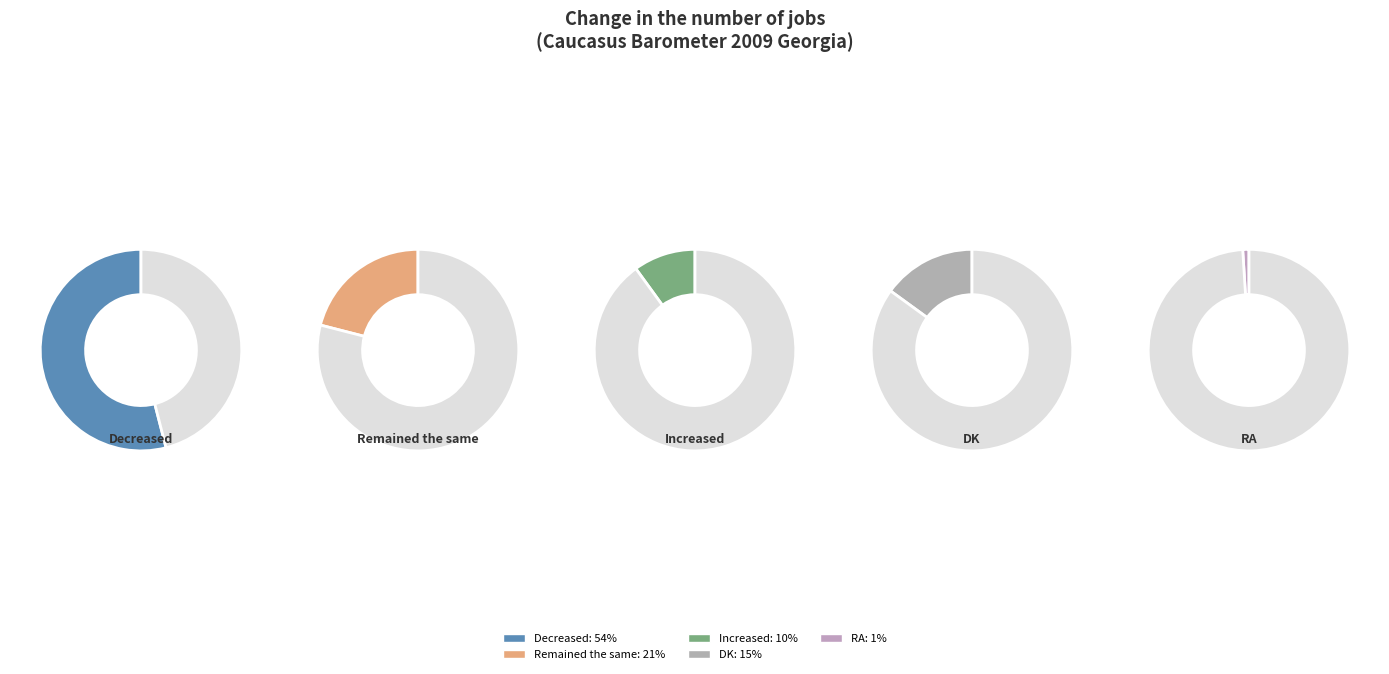

Count the number of slices in the pie.

5